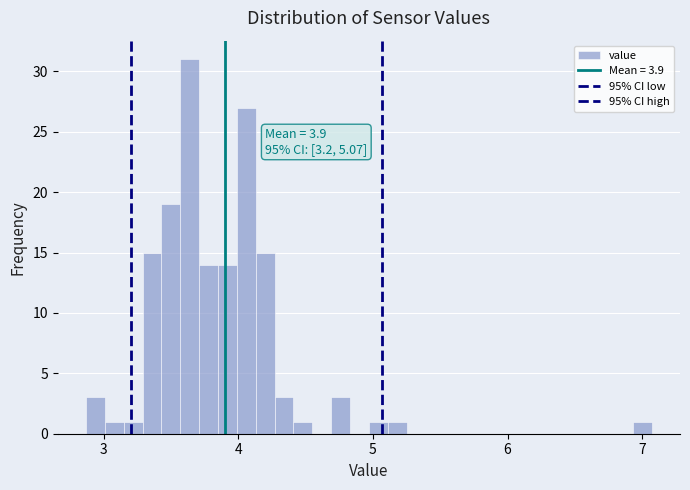

Around what value on the x-axis is the tallest bar? Give the approximate position of its centre, as read against the axis.

3.6